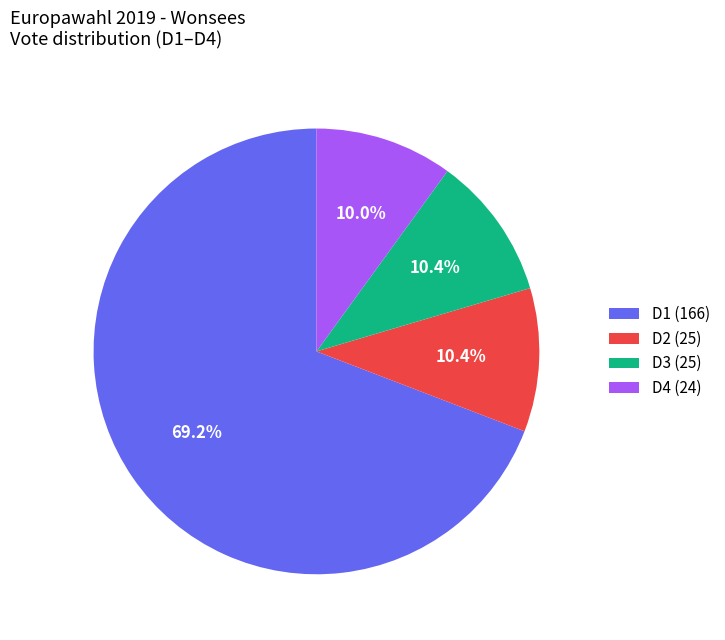

Is there any slice that represents more than half of the pie?

Yes